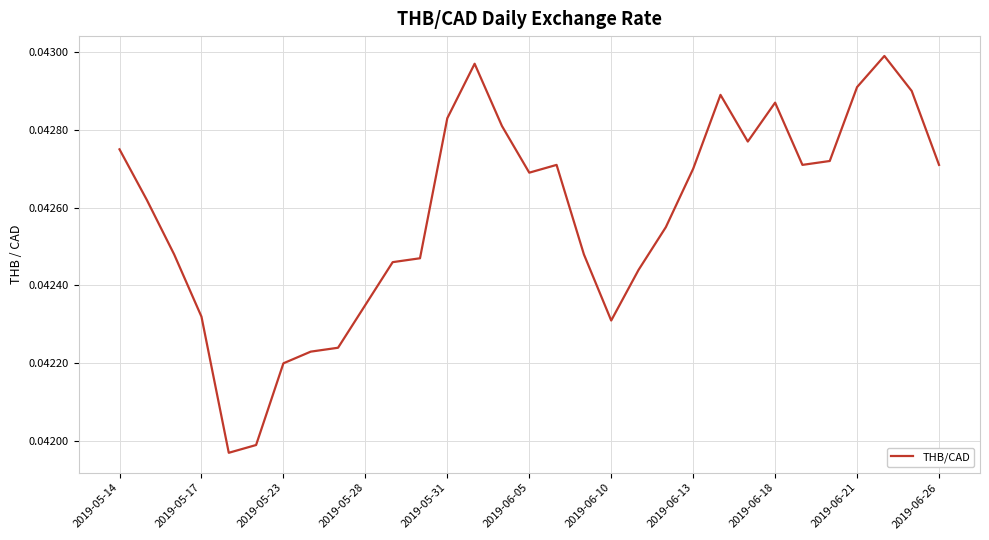

Does the chart have visible grid lines?

Yes